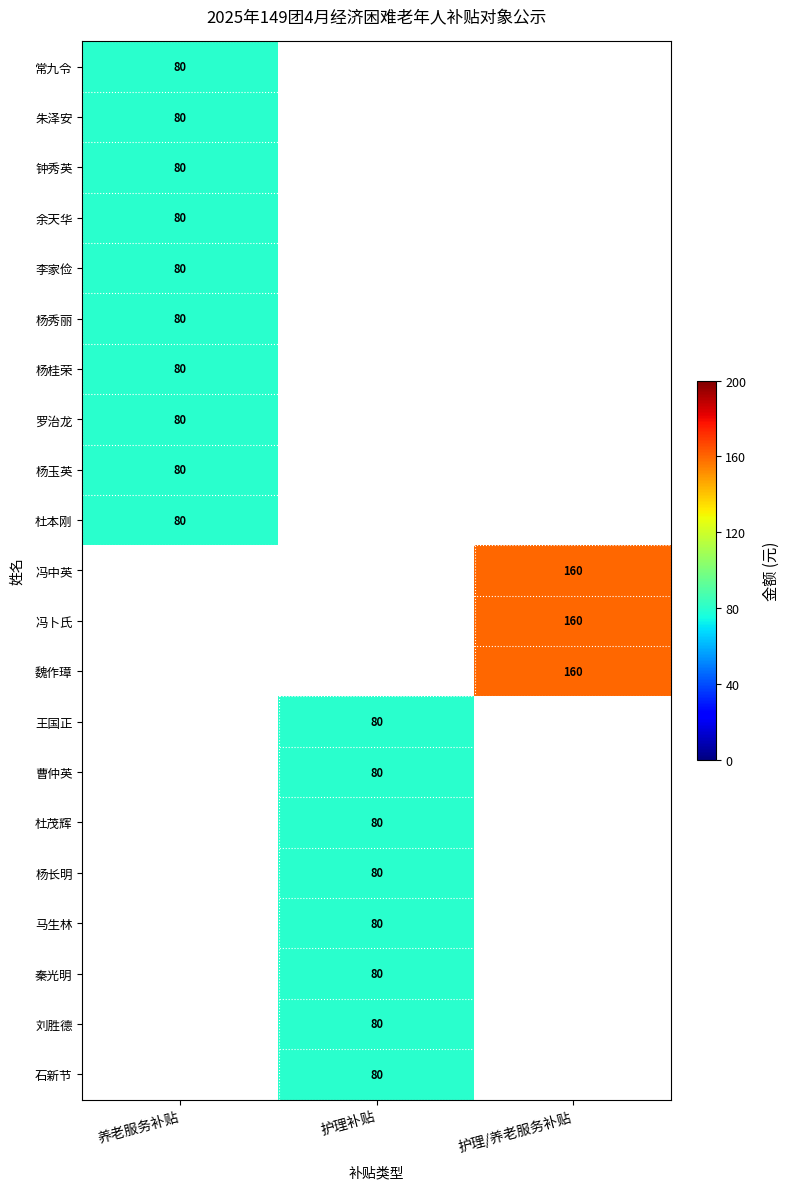

Which series has the largest range (max minus min)?

常九令